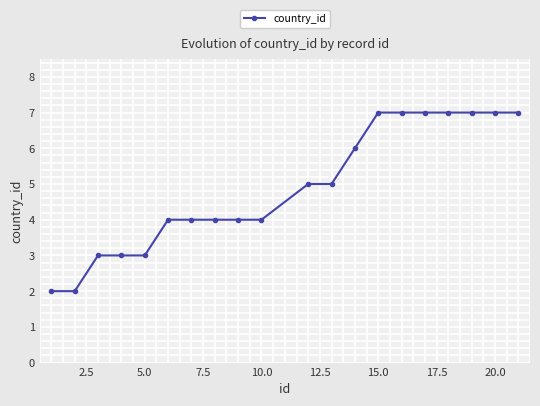

What is the maximum value shown in the chart?

7